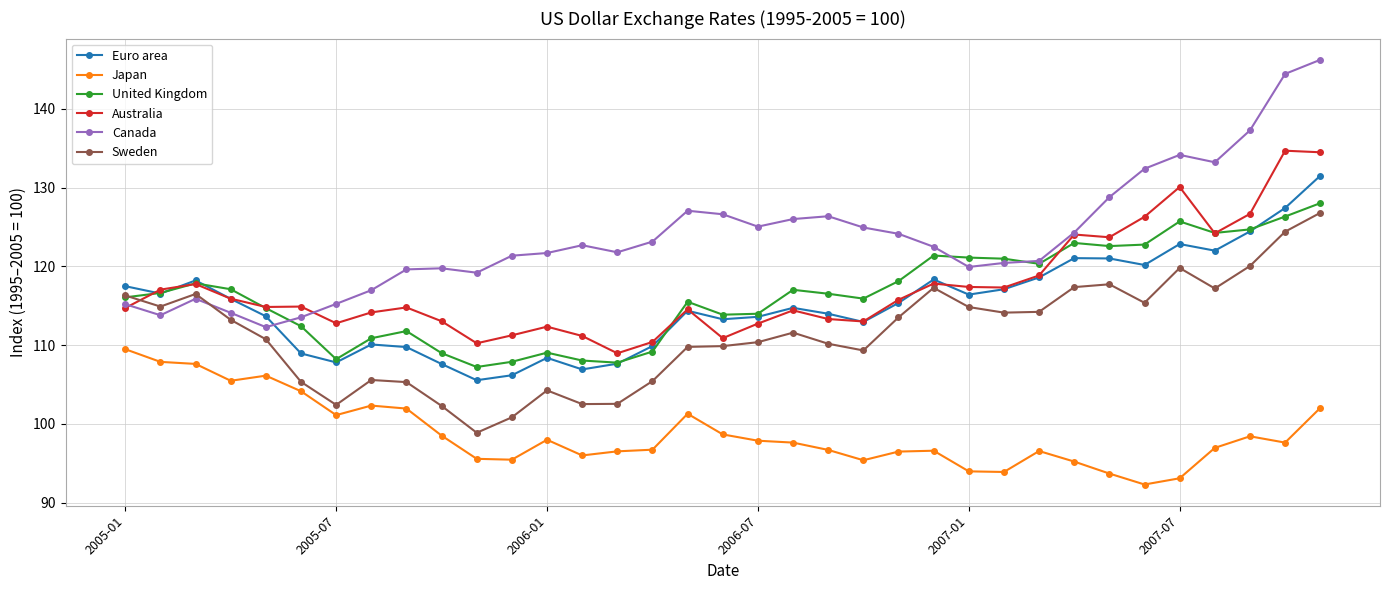

What is the value of the Sweden point at the 21st from the left?

110.2